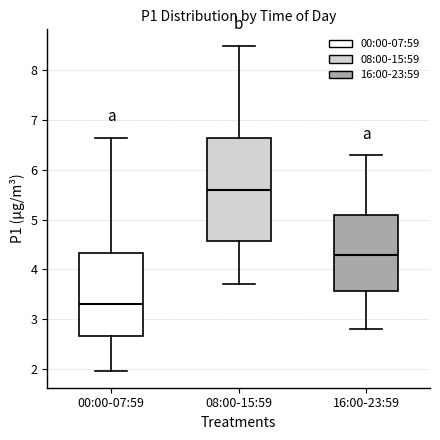

Reading left to right, read every box against the y-axis: the position of its median line, the range the box covers, and the ends of its whiskers. The values are not printed on the chart, so give them approximately, as read against the axis.

00:00-07:59: median 3.3, box 2.7 to 4.3, whiskers 2.0 to 6.7
08:00-15:59: median 5.6, box 4.6 to 6.7, whiskers 3.7 to 8.5
16:00-23:59: median 4.3, box 3.6 to 5.1, whiskers 2.8 to 6.3